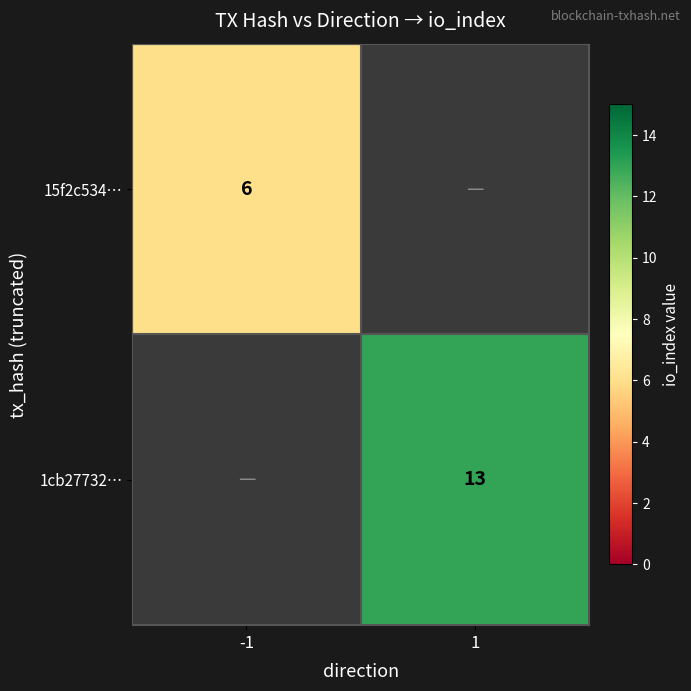

True or false: 1cb27732… has a value of 21.2 at 1.

False